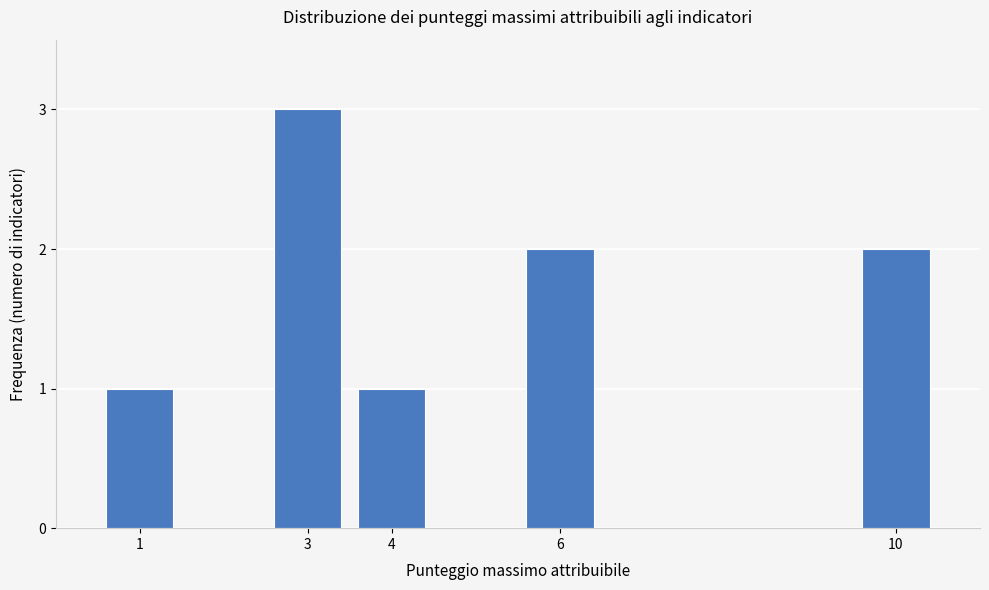

Reading left to right, list all the values displayed in this chart.

1=1	3=3	4=1	6=2	10=2